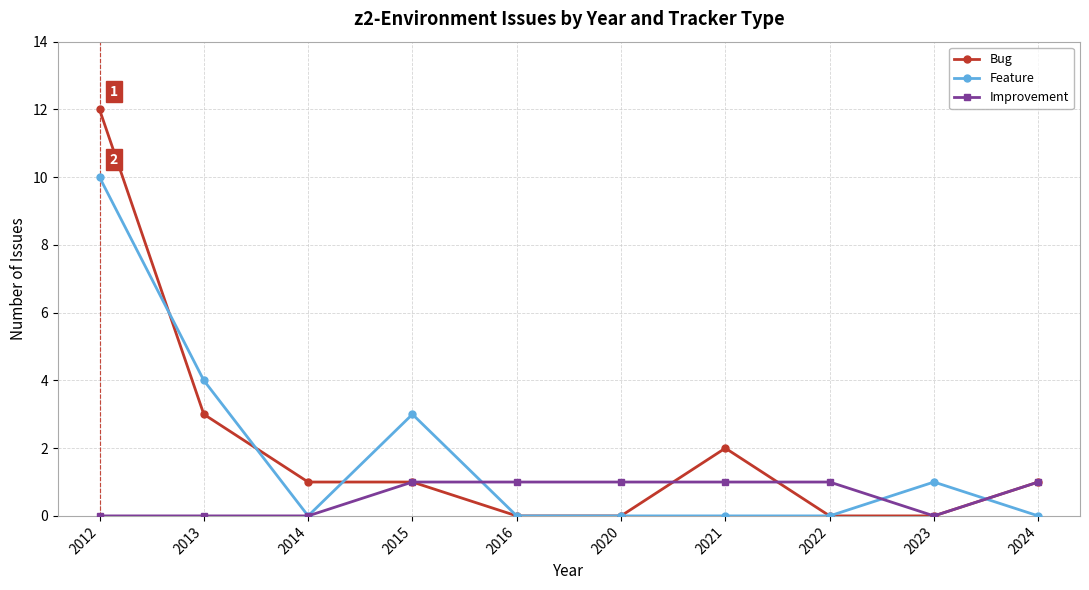

Rank the series by their maximum value, from lowest to highest.

Improvement, Feature, Bug